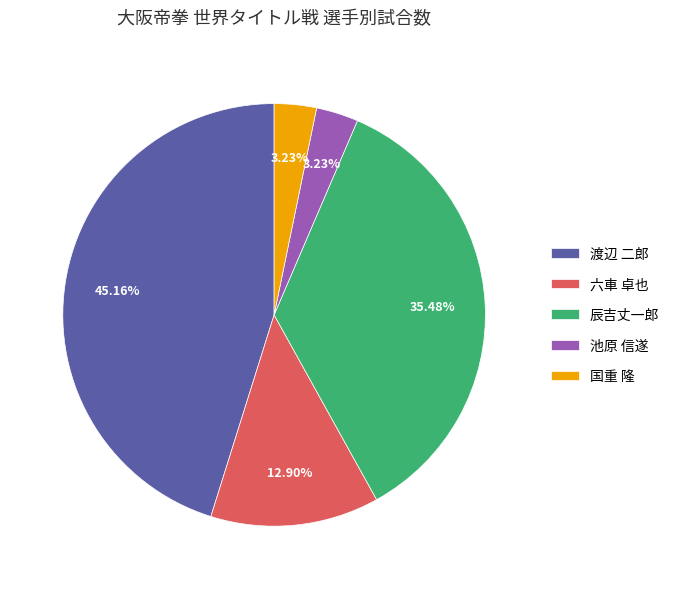

What is the largest slice in the pie chart?

渡辺 二郎